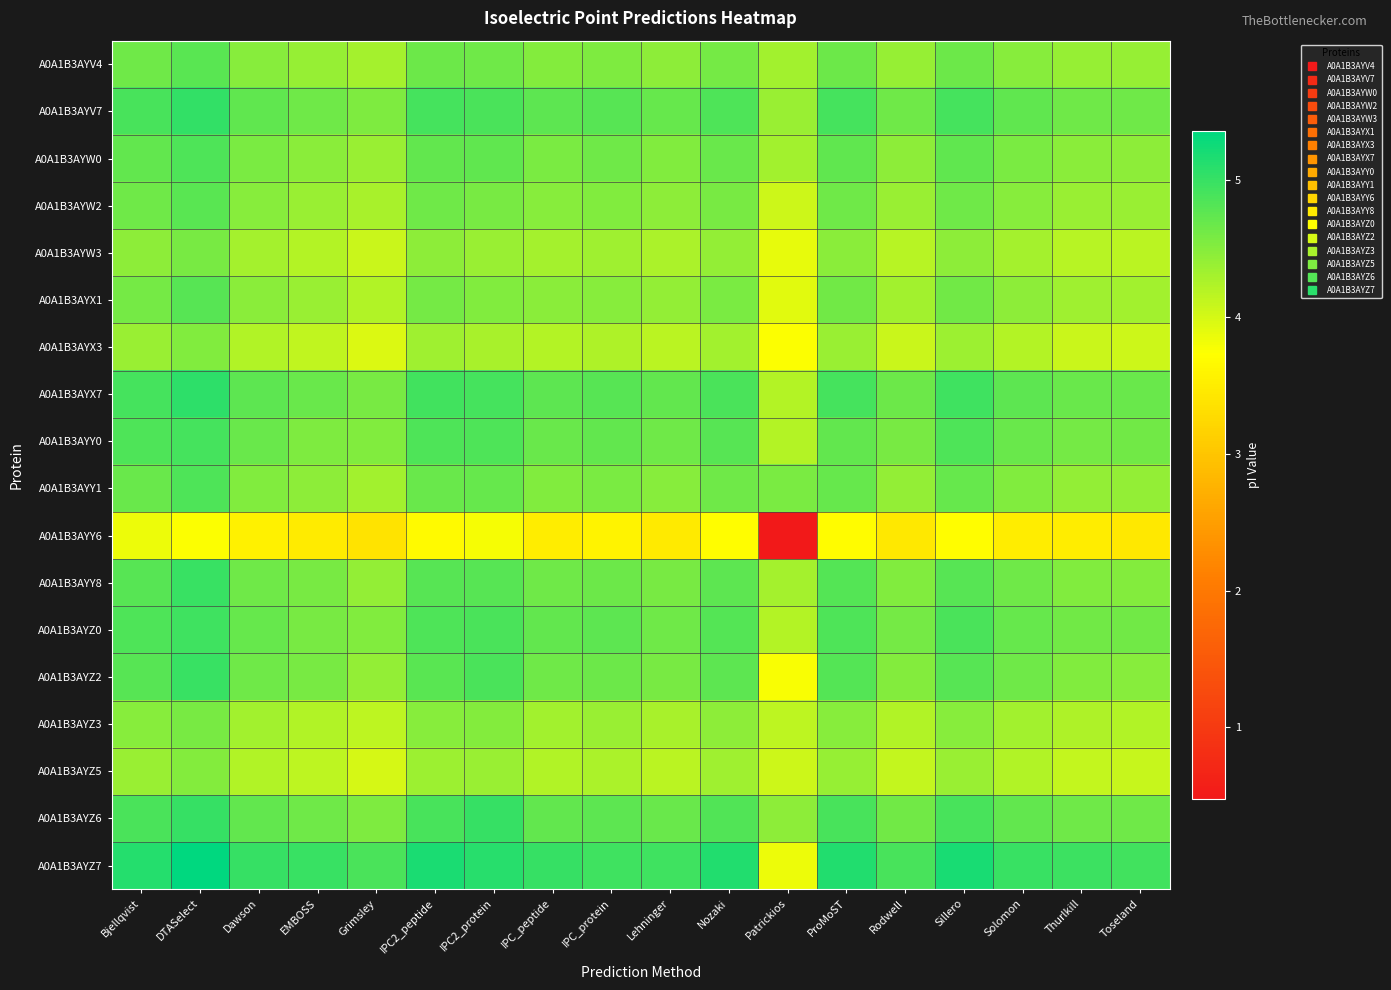

Which has a higher value, Dawson or Patrickios?

Dawson